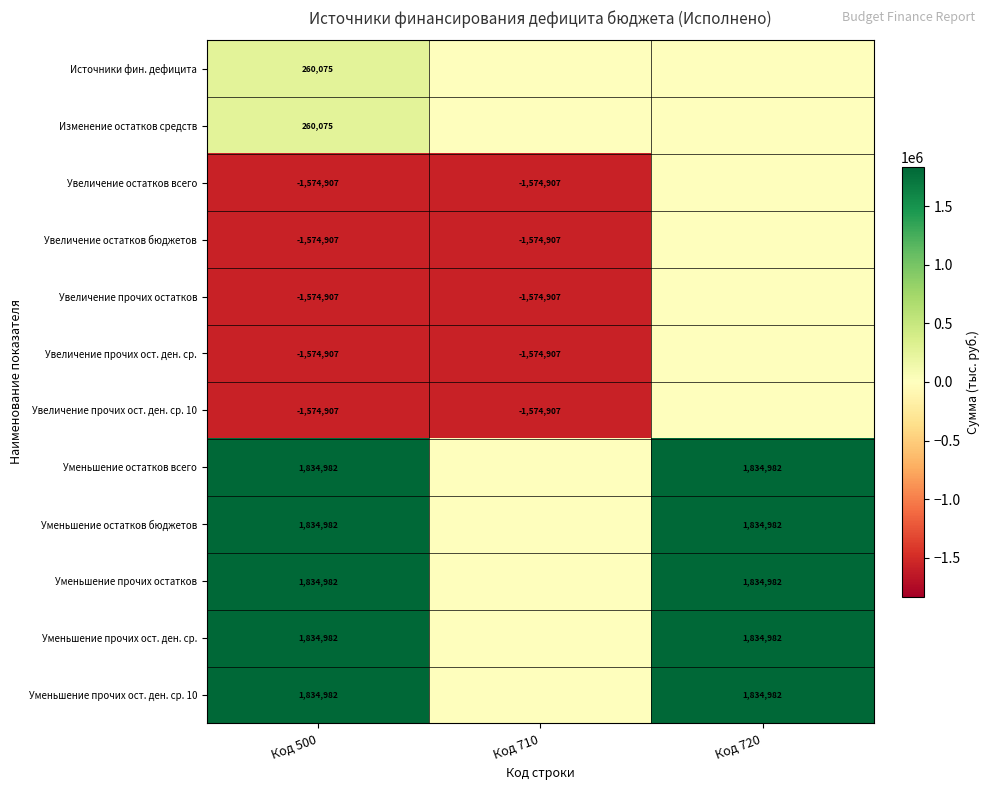

What is the difference between the highest and lowest values at Код 500?

3409889